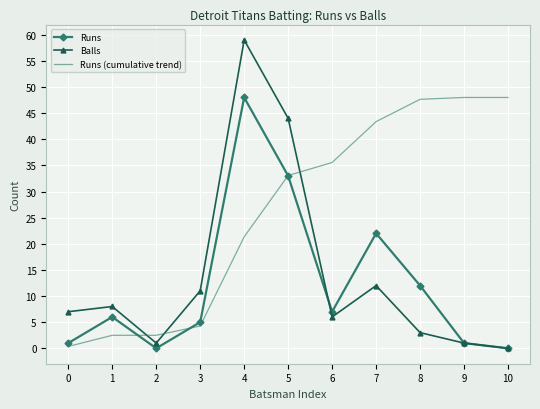

At which category does the chart reach its peak across all series?

4